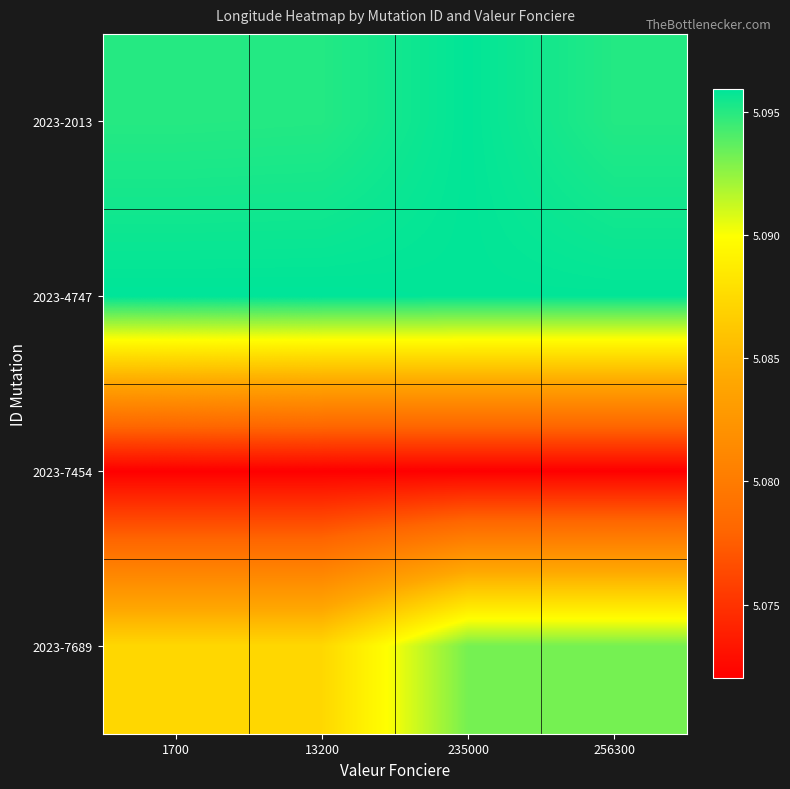

Reading right to left, extract all data points from this chart.

2023-2013: 256300=5.1	235000=5.1	13200=5.1	1700=5.1
2023-4747: 256300=5.1	235000=5.1	13200=5.1	1700=5.1
2023-7454: 256300=5.1	235000=5.1	13200=5.1	1700=5.1
2023-7689: 256300=5.1	235000=5.1	13200=5.1	1700=5.1